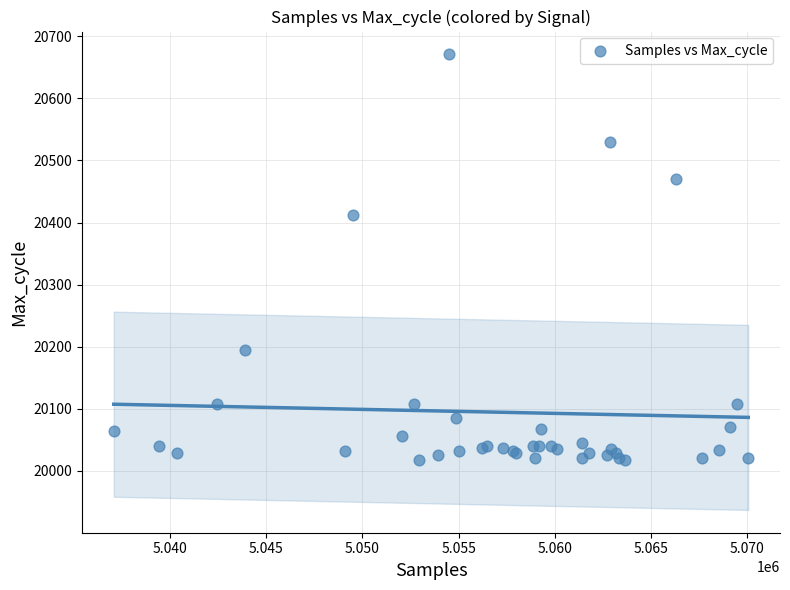

What Y value in the scatter plot is closest to 20344?

20412